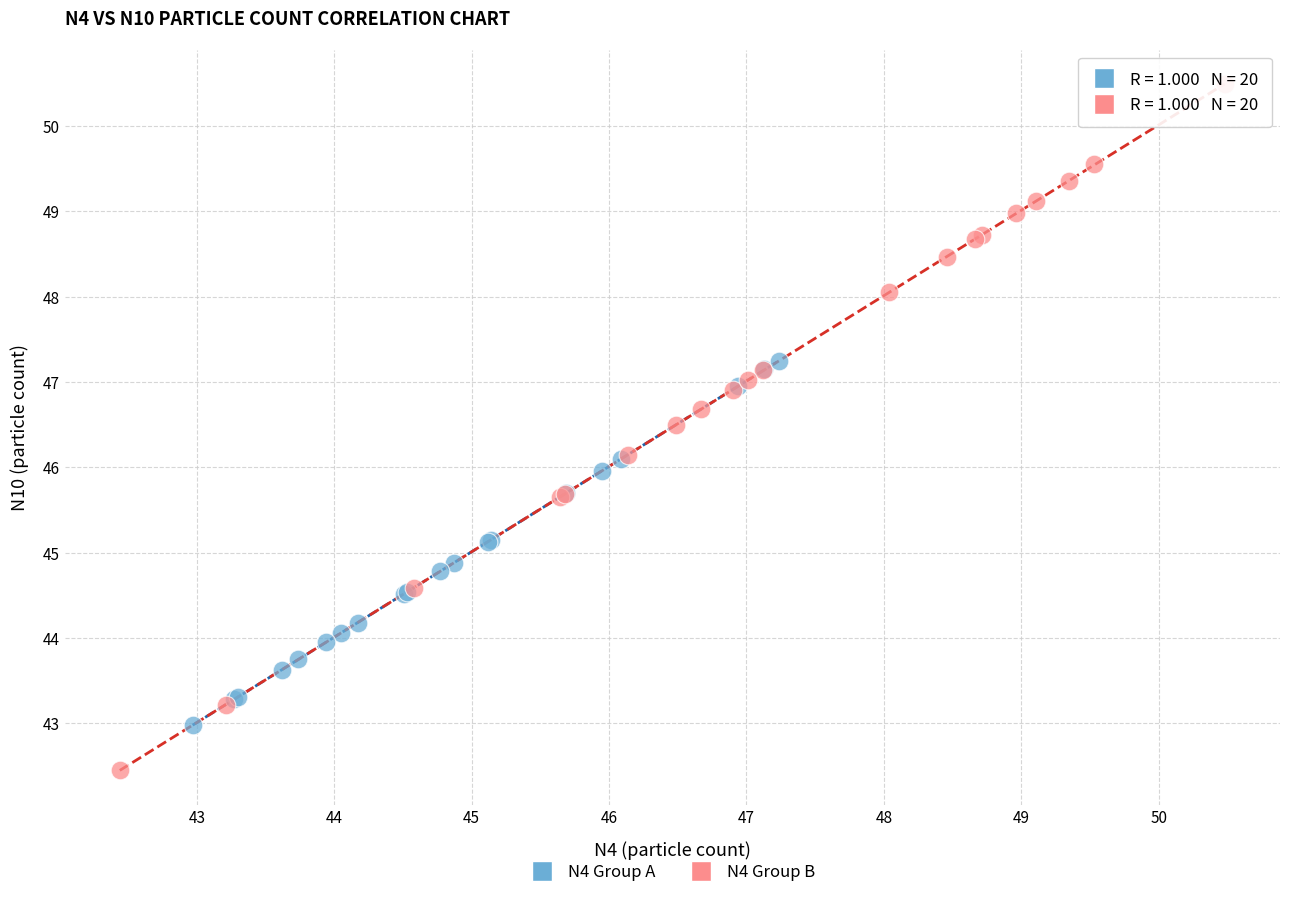

Which series contains the highest Y value?

N4 Group B